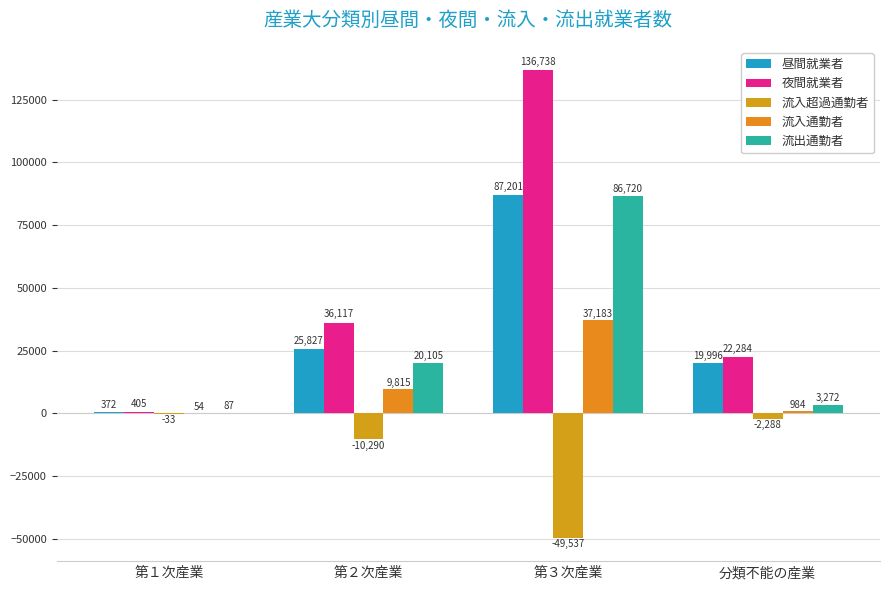

Read the 流入通勤者 value at 第２次産業.

9815